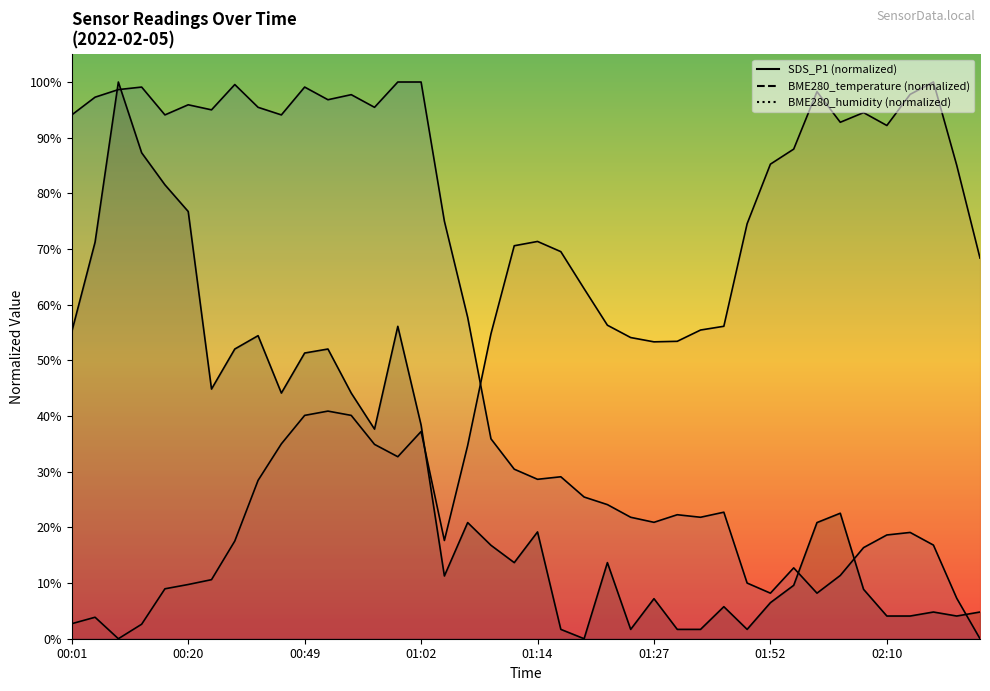

In SDS_P1, how many points are higher than both neighbors (excluding endpoints)?

11